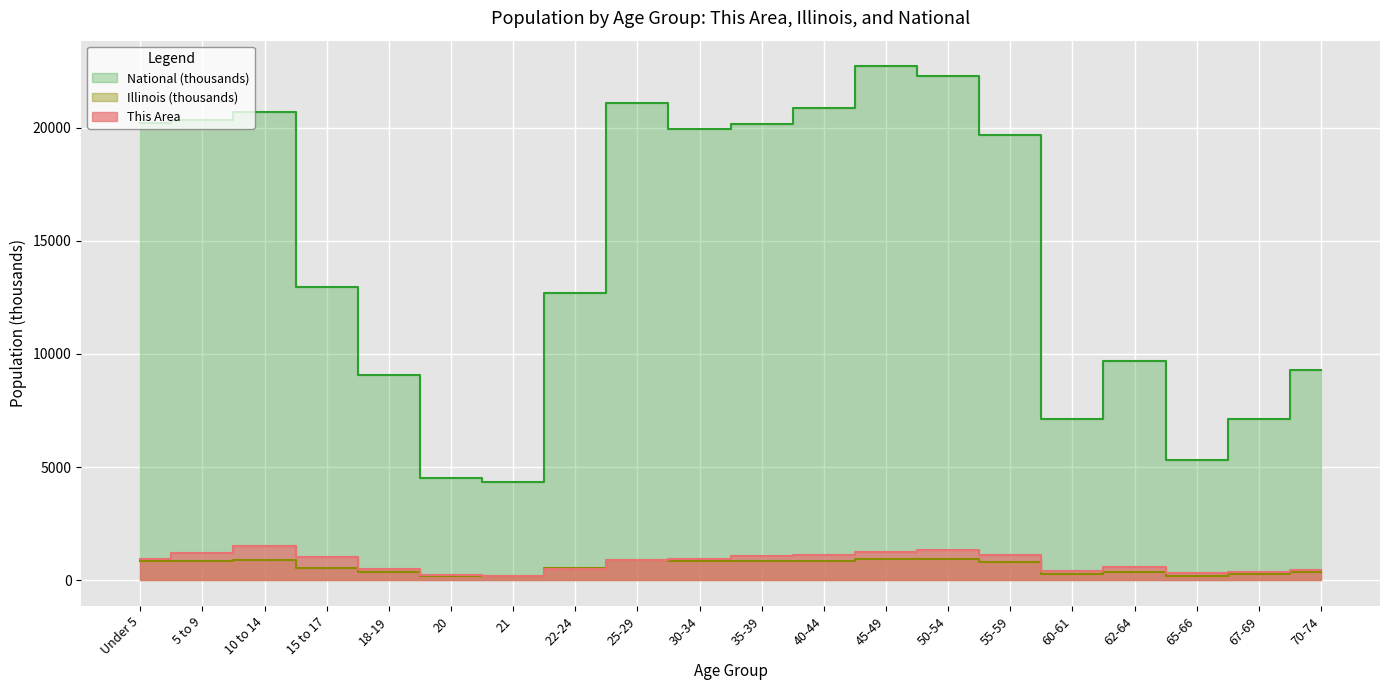

How many data points in This Area are above 943?

9